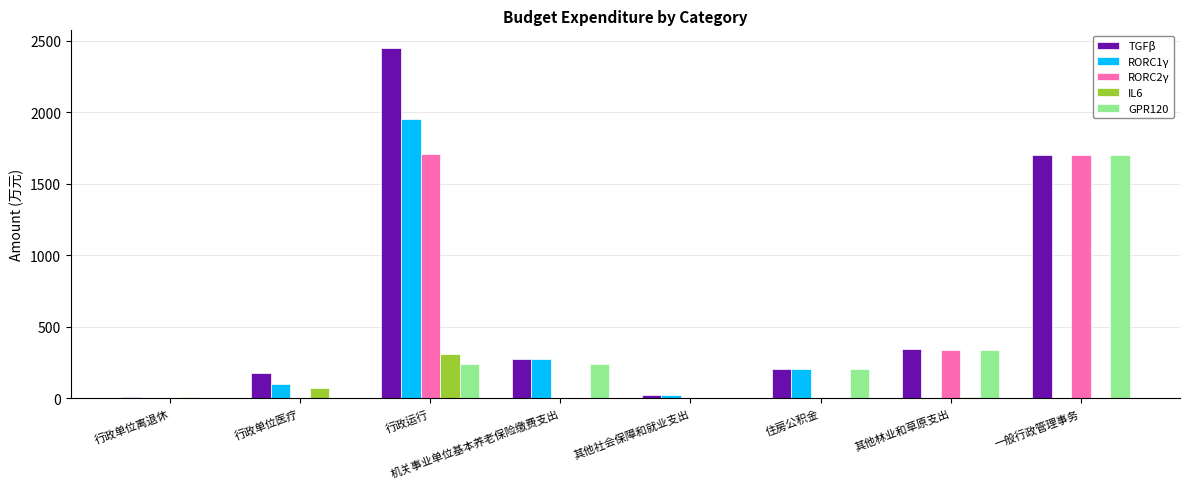

What is the approximate value of RORC1γ at 行政运行?

1950.2